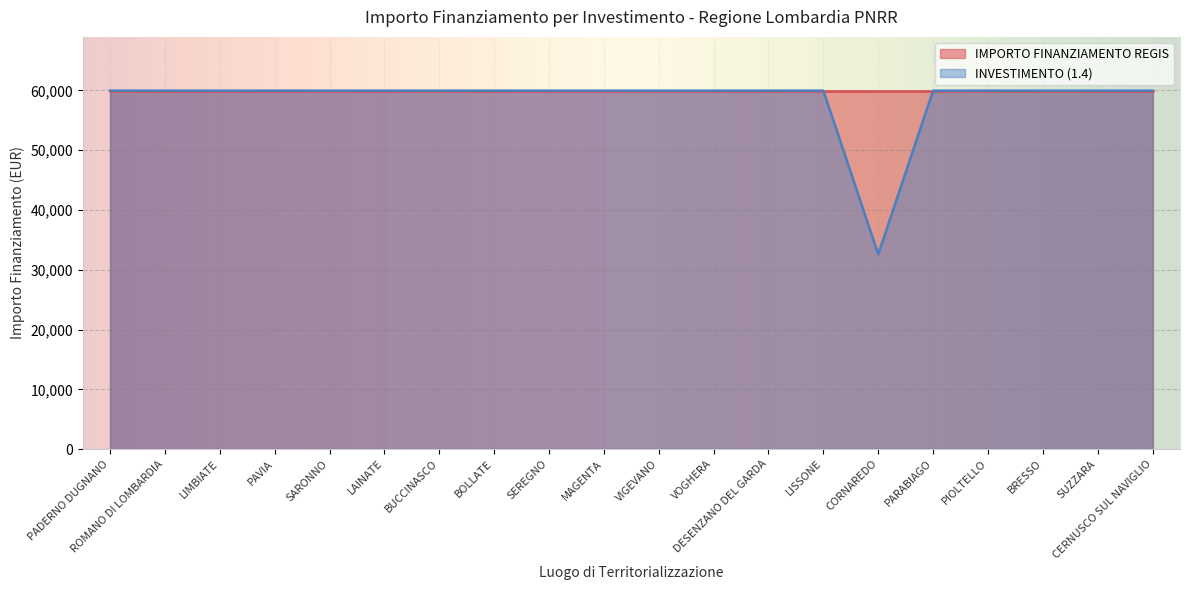

What is the value of the 17th point from the left?

59966